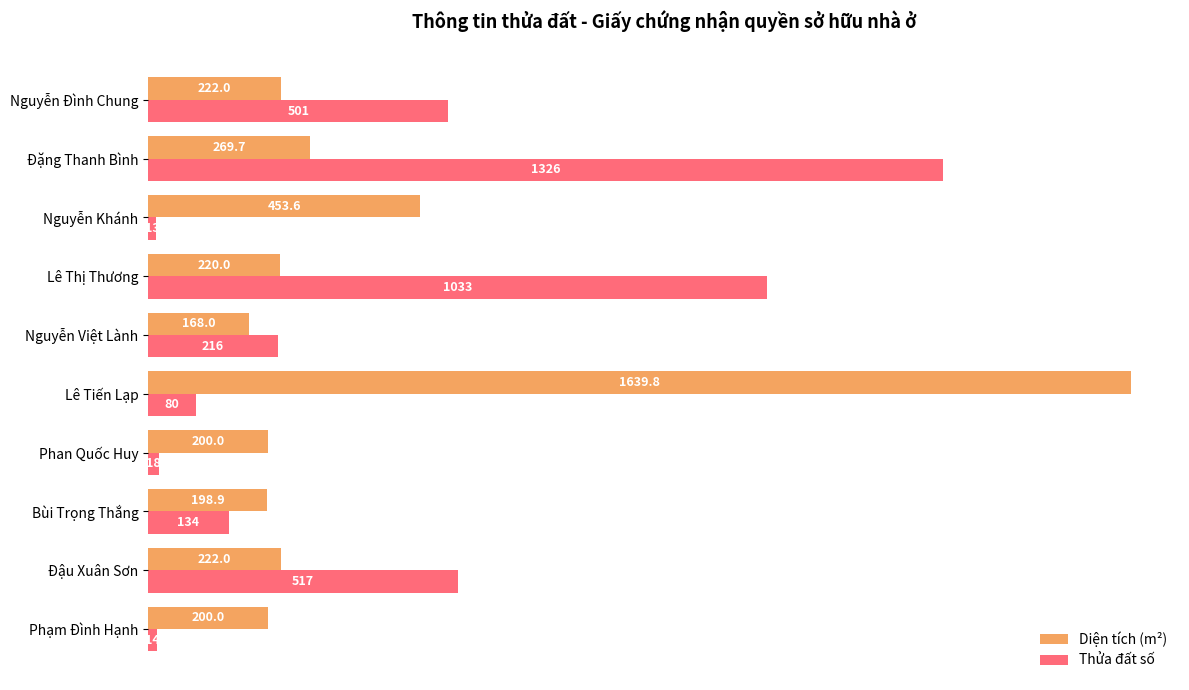

True or false: Diện tích (m²) has a value of 2359.7 at Lê Tiến Lạp.

False